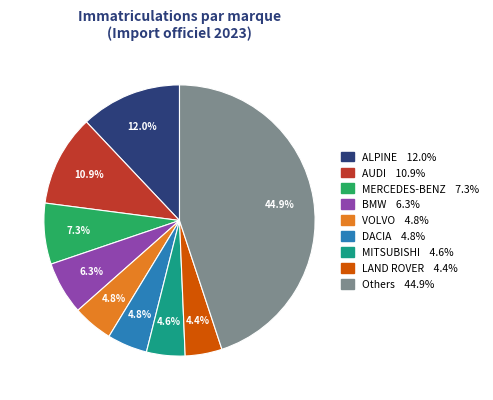

Is there a majority slice in this chart?

No